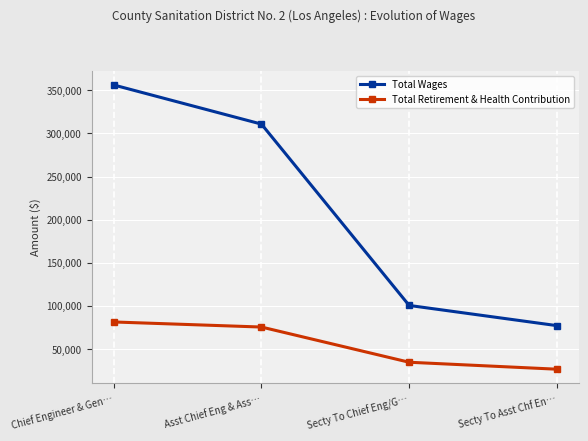

Between Asst Chief Eng & Ass… and Secty To Chief Eng/G…, which series saw the biggest shift?

Total Wages